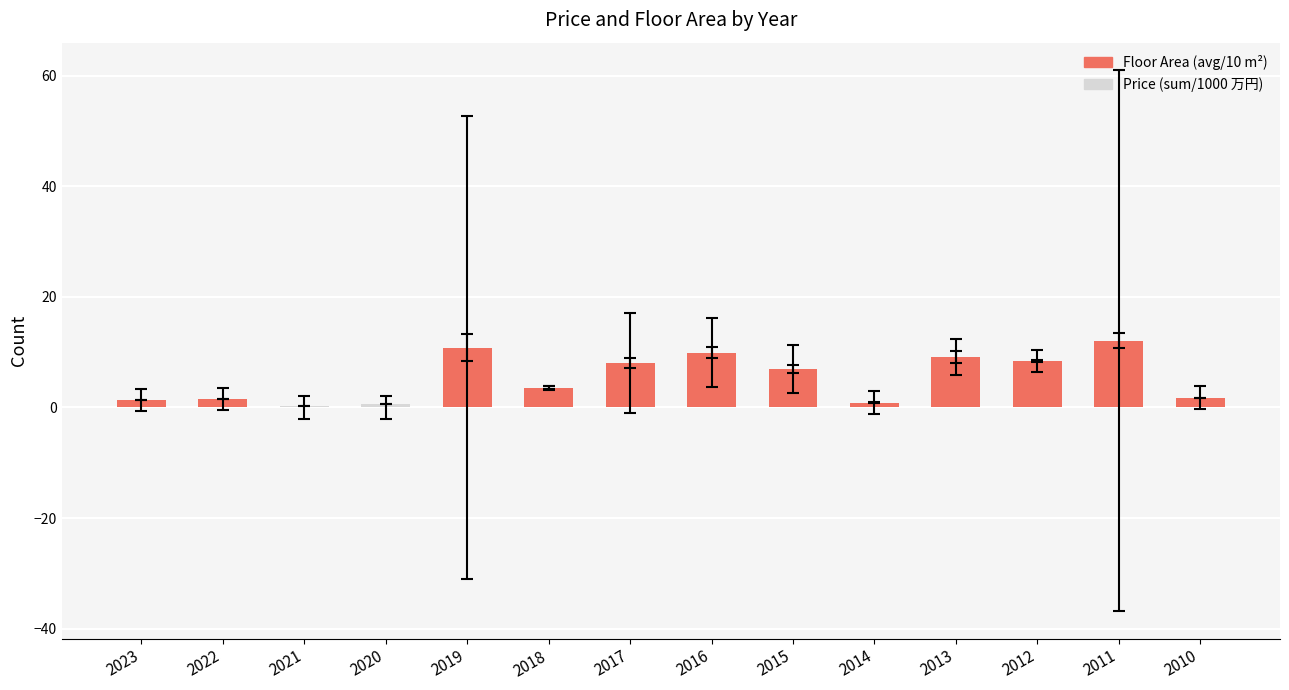

What is the highest value of the Floor Area (avg/10 m²) series?

12.1